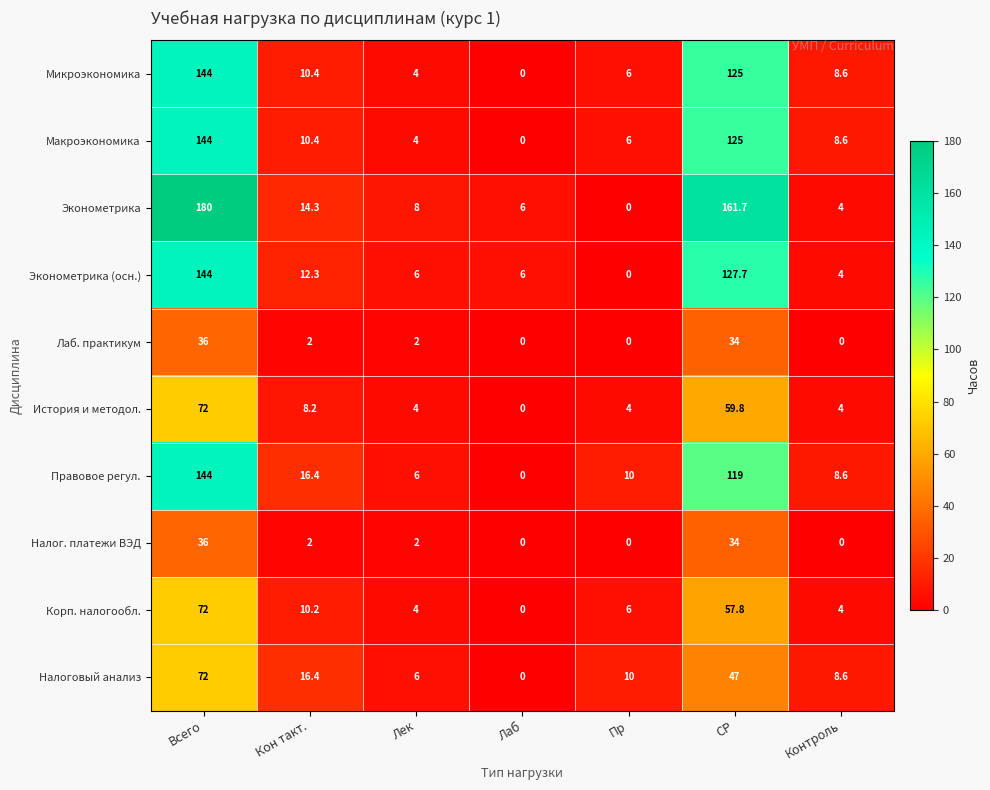

What is the difference between the maximum and minimum values in the Корп. налогообл. series?

72.0